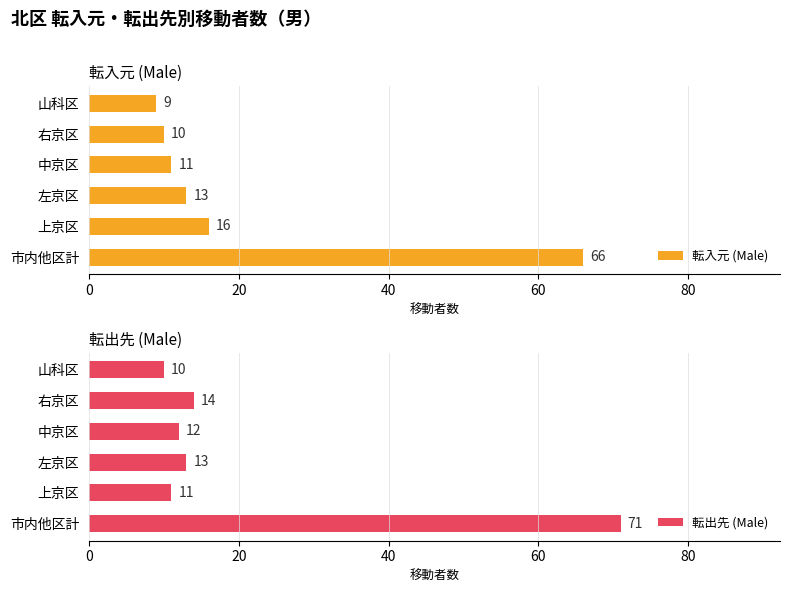

How many values in the 転入元 (Male) series are below 13?

3